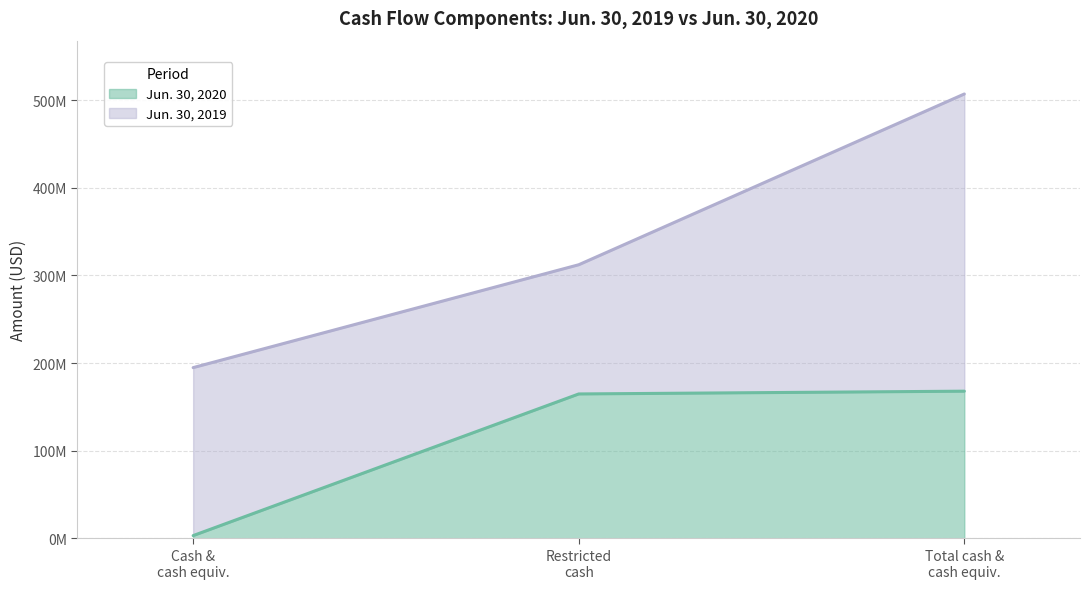

What is the spread (max minus min) of values at Cash & cash equiv.?

191595189